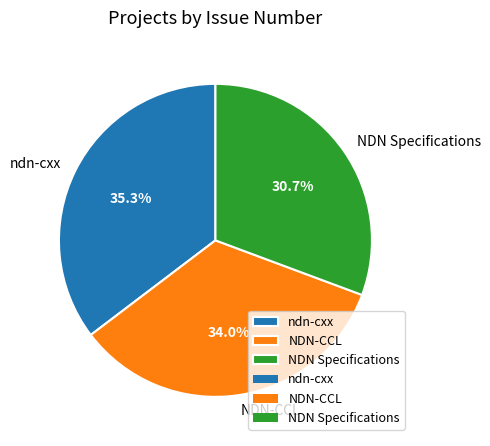

The ndn-cxx slice represents 35% of the pie. True or false?

True